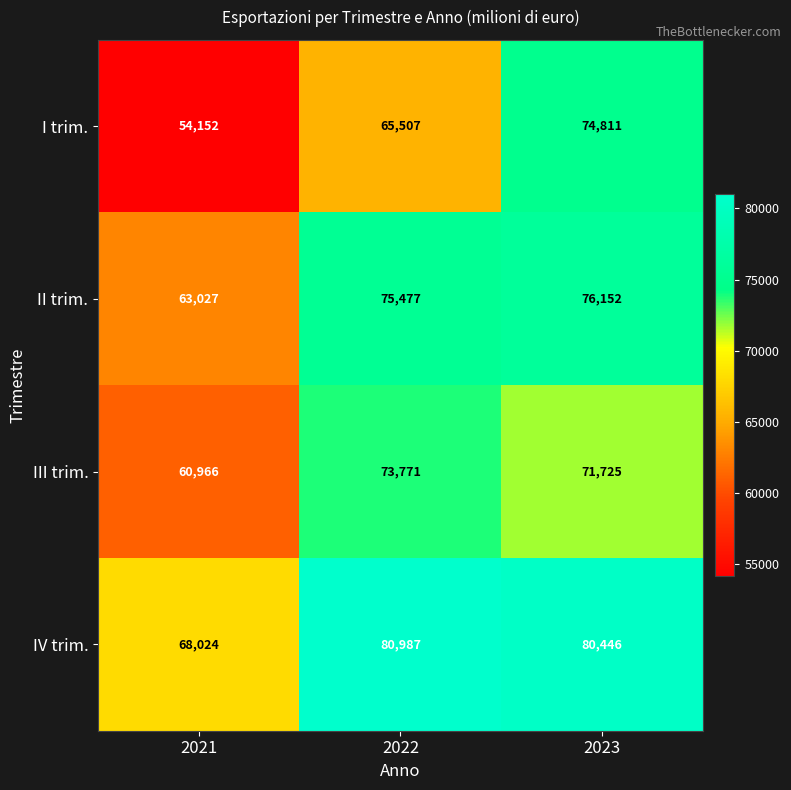

The value of II trim. at 2021 is 93002. True or false?

False